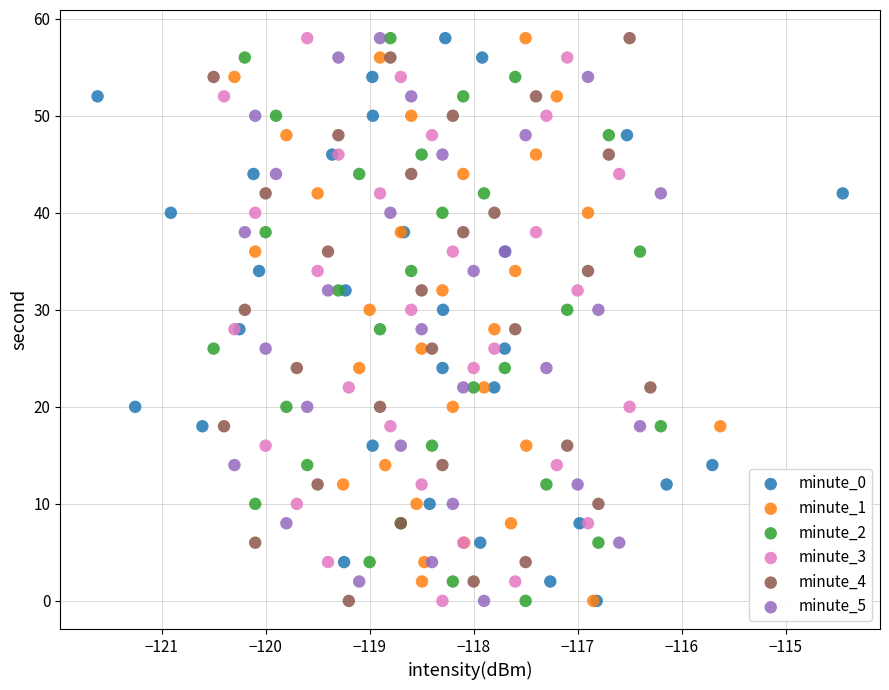

What are all the series names shown in the legend?

minute_0, minute_1, minute_2, minute_3, minute_4, minute_5